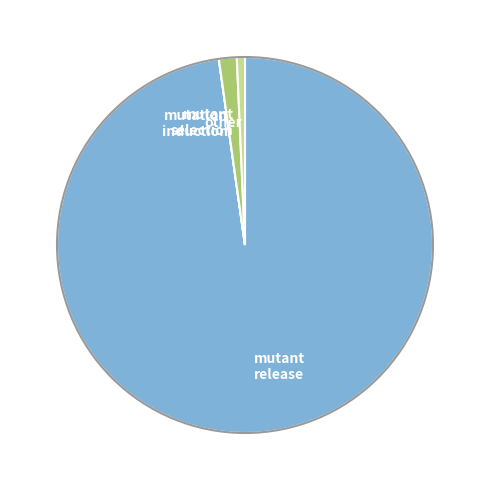

Does any single category account for the majority?

Yes